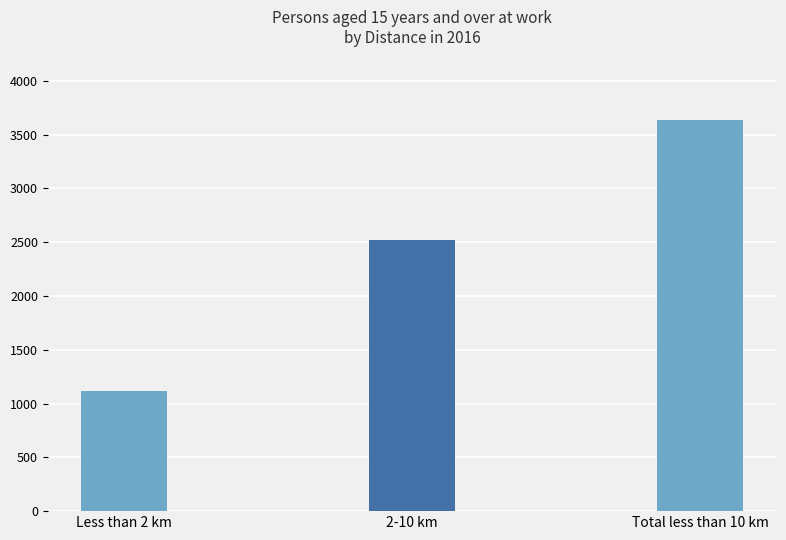

List the labels in order of value, largest first.

Total less than 10 km, 2-10 km, Less than 2 km